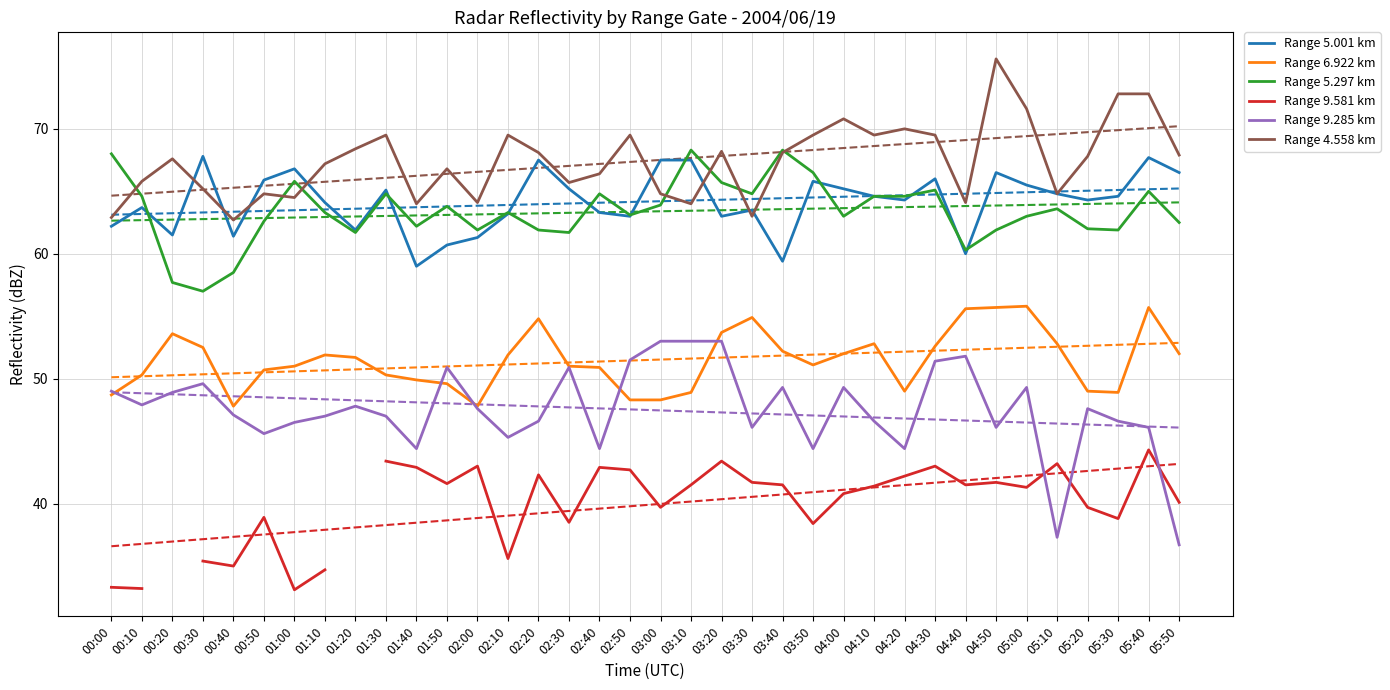

True or false: Range 5.297 km and Range 9.285 km intersect in this chart.

False